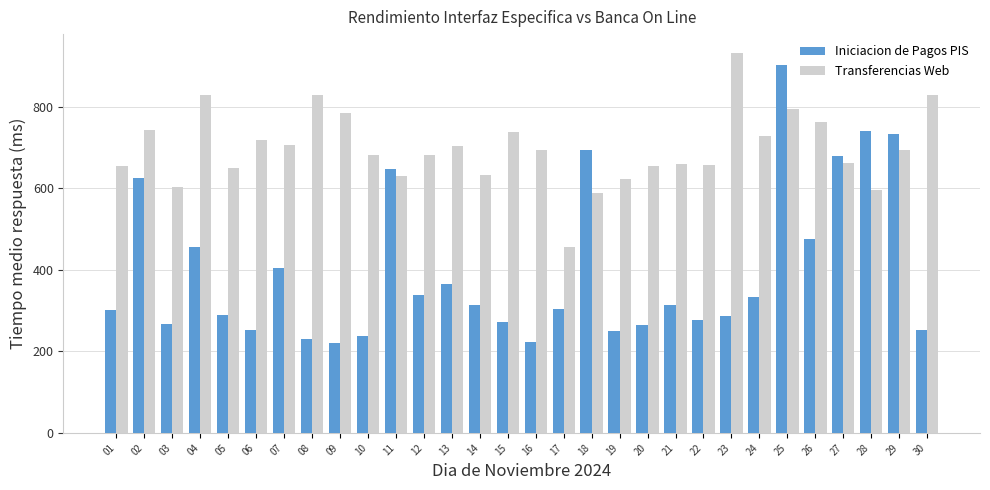

Between 05 and 26, which series saw the biggest shift?

Iniciacion de Pagos PIS